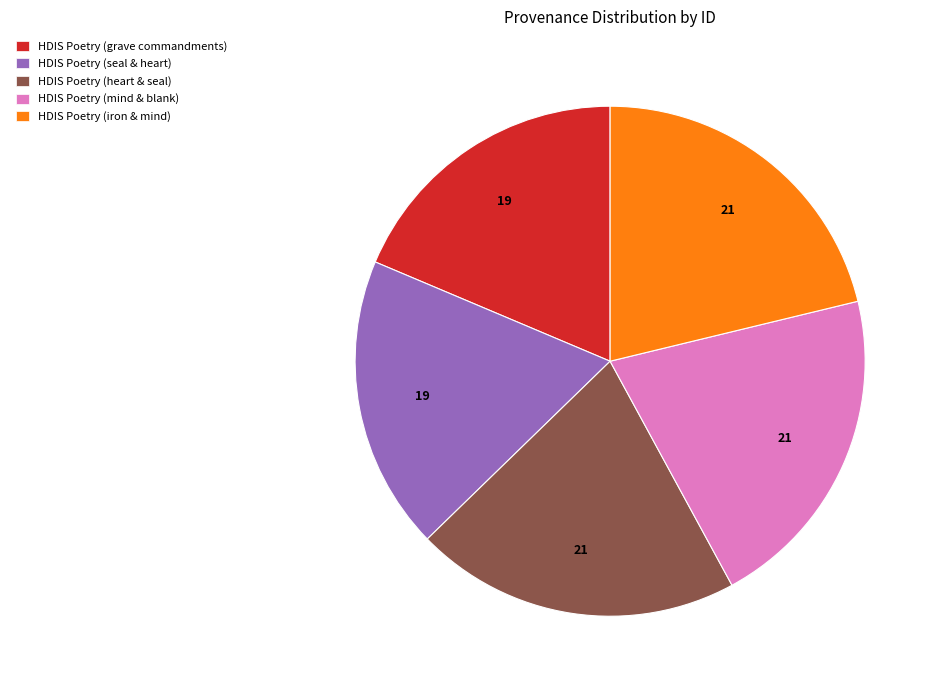

Is there any slice that represents more than half of the pie?

No